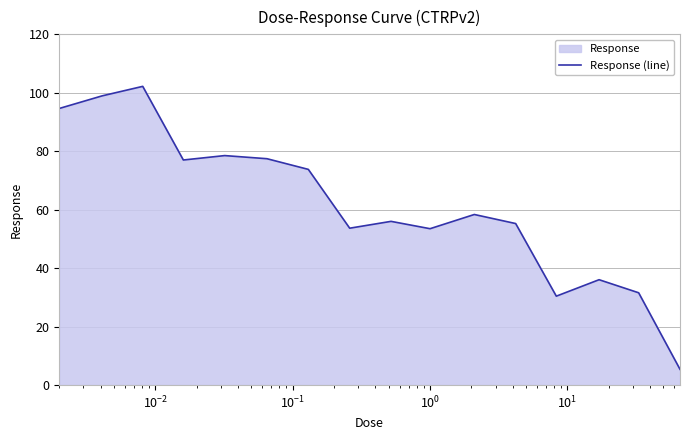

What is the difference between the maximum and minimum values?

96.8